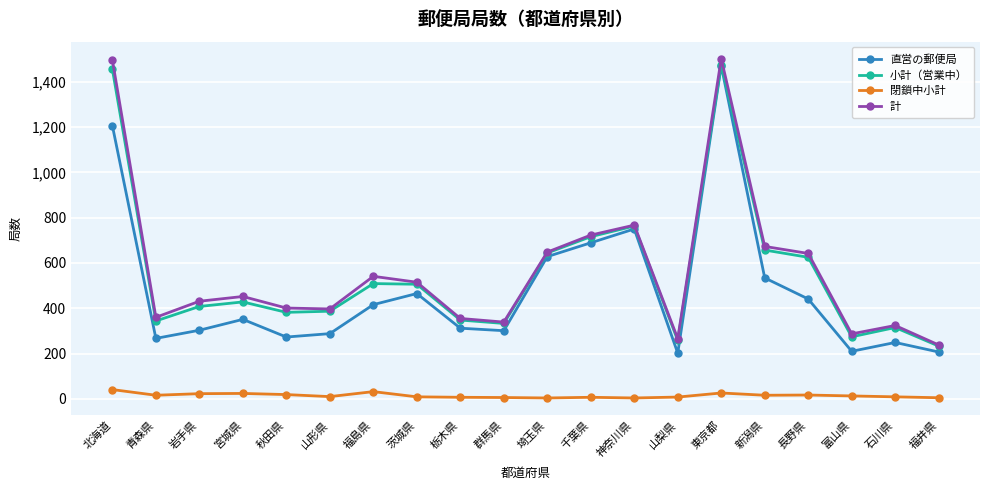

At which category is the sum across all series the highest?

東京都